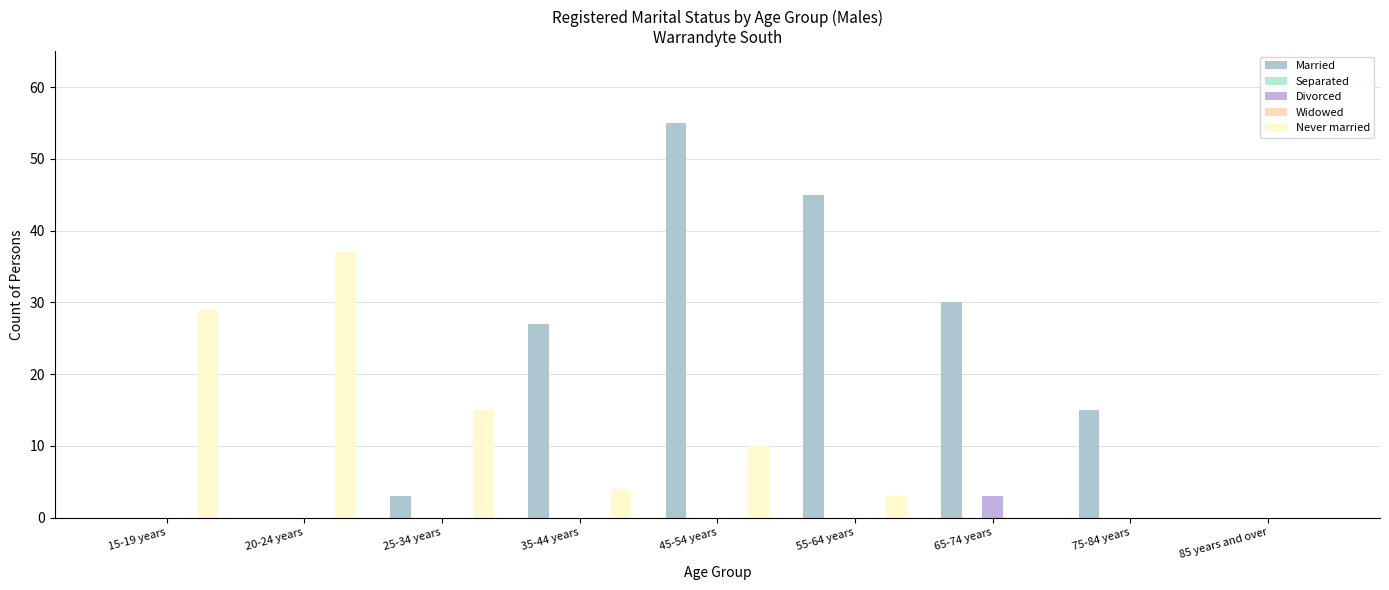

How many categories are shown in the chart?

9